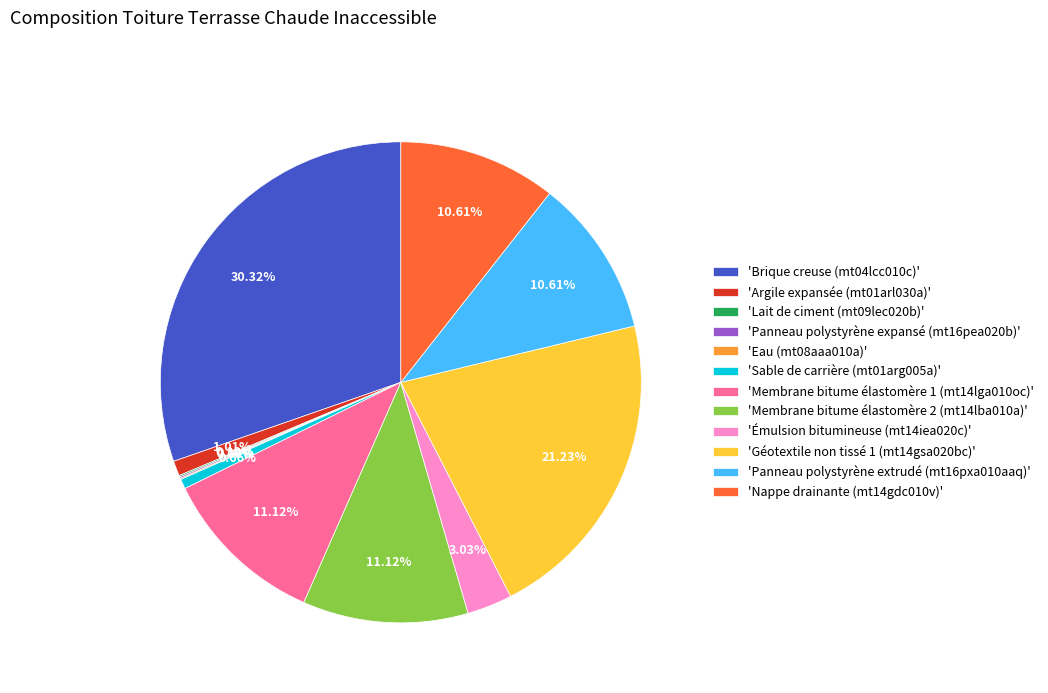

Is there any slice that represents more than half of the pie?

No